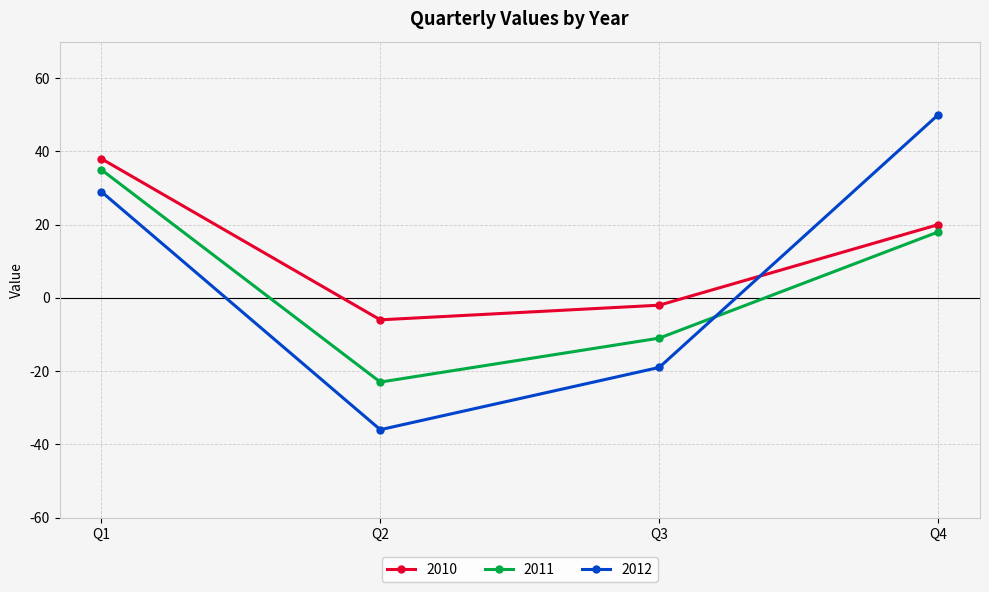

What is the average value of the 2012 series?

6